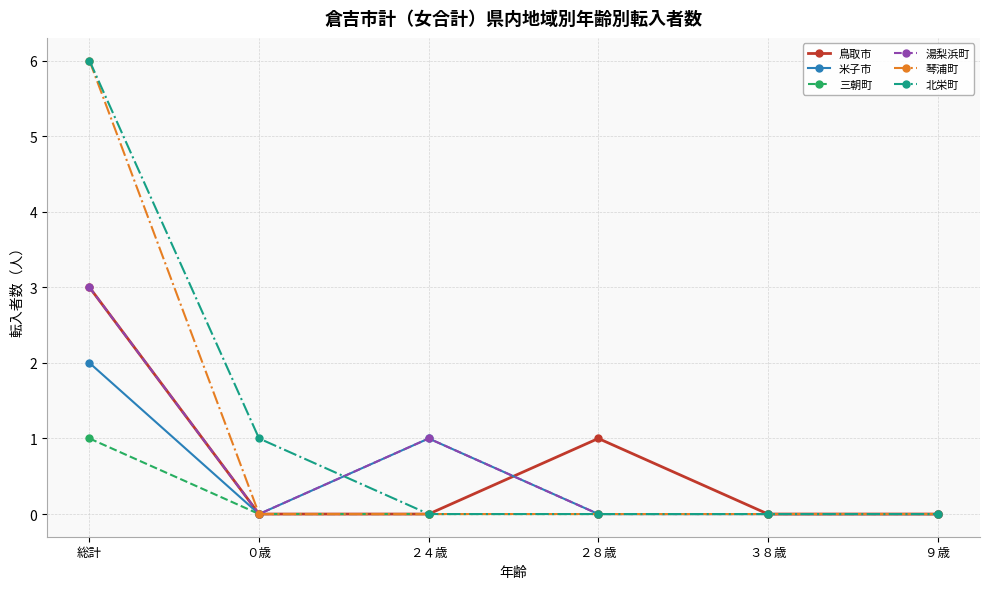

True or false: 湯梨浜町 has a value of -1 at ０歳.

False